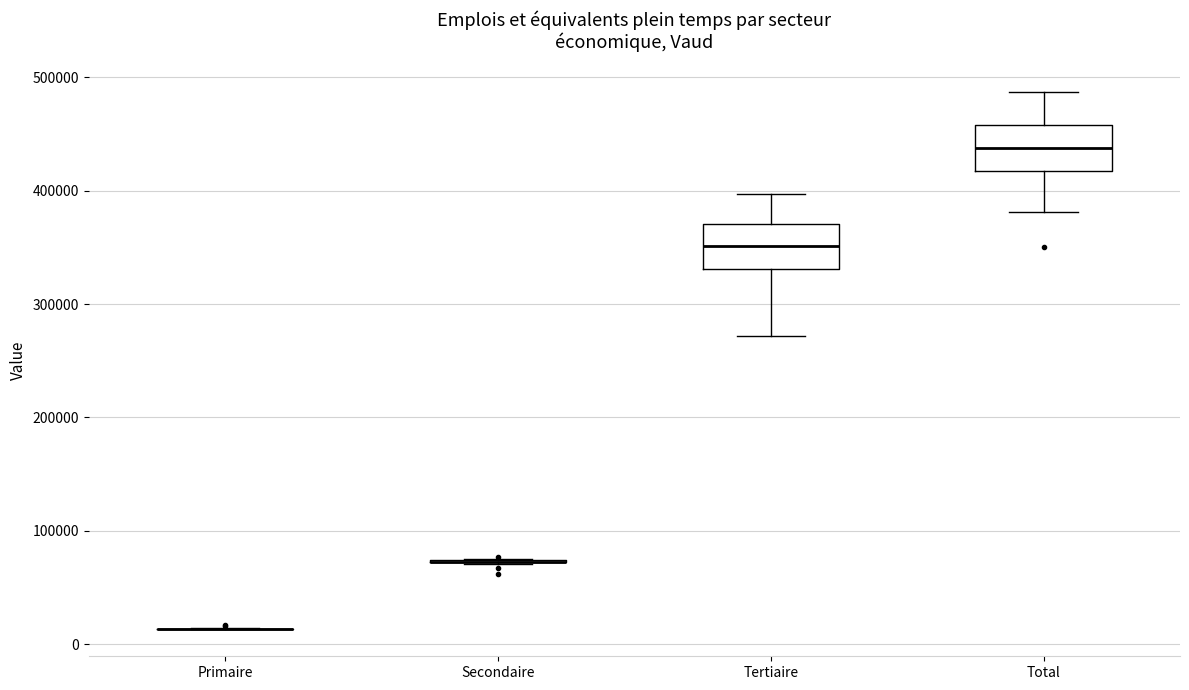

Reading left to right, read every box against the y-axis: the position of its median line, the range the box covers, and the ends of its whiskers. The values are not printed on the chart, so give them approximately, as read against the axis.

Primaire: box collapsed to a line at 10000, whiskers 10000 to 10000
Secondaire: box collapsed to a line at 70000, whiskers 70000 to 80000
Tertiaire: median 350000, box 330000 to 370000, whiskers 270000 to 400000
Total: median 440000, box 420000 to 460000, whiskers 380000 to 490000